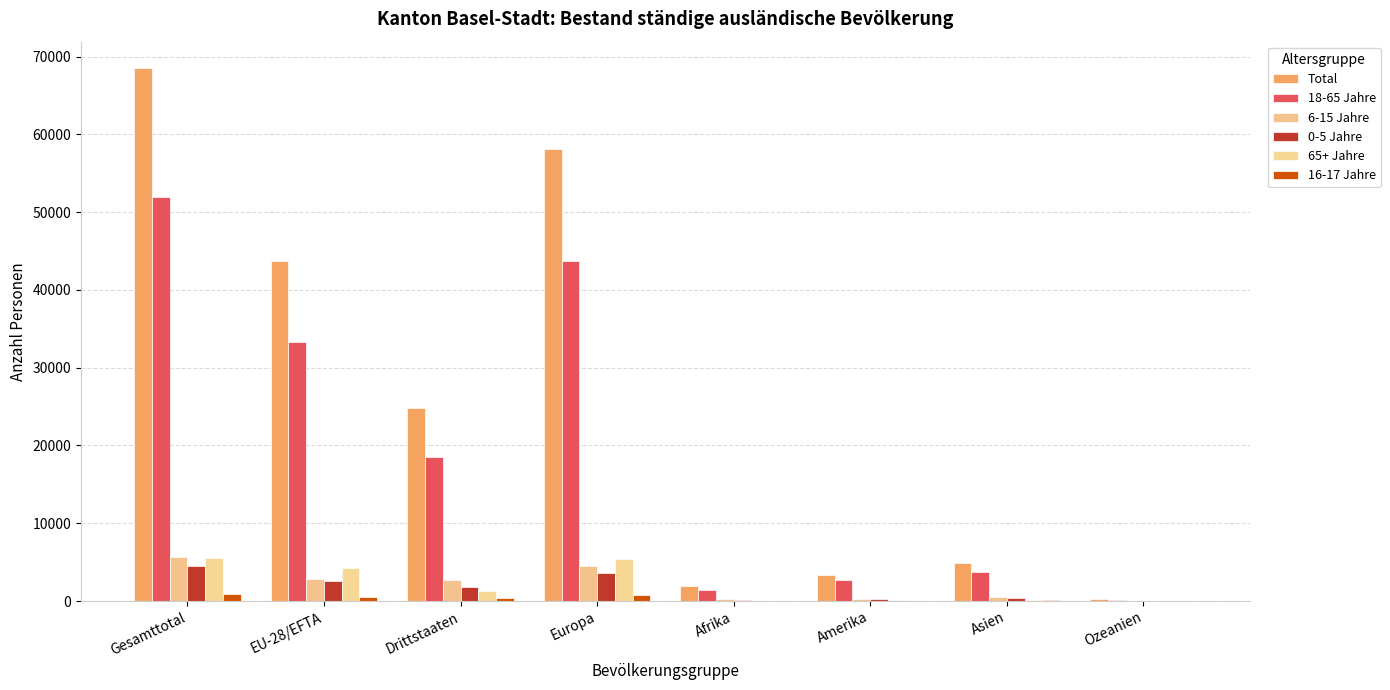

How many series are shown in this chart?

6